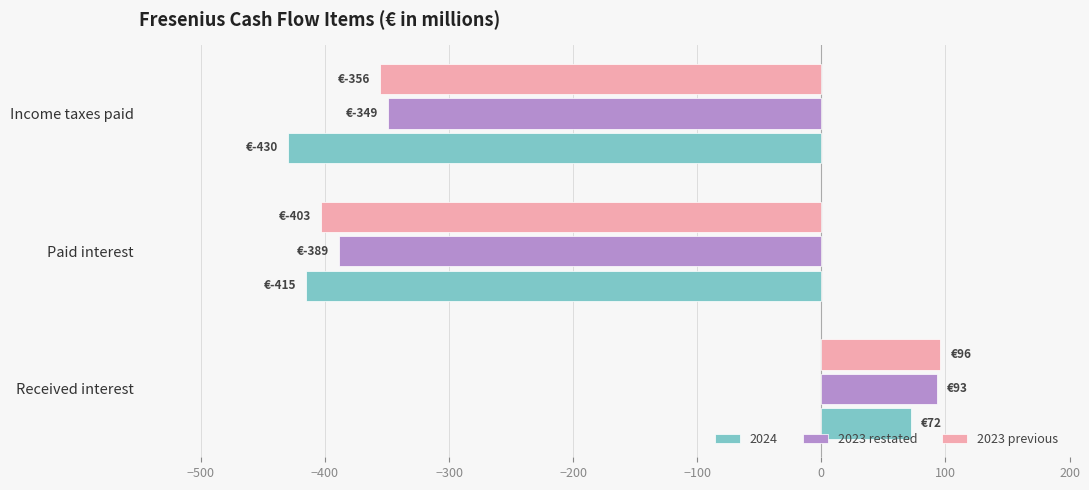

Which label corresponds to the largest value in the chart?

Received interest